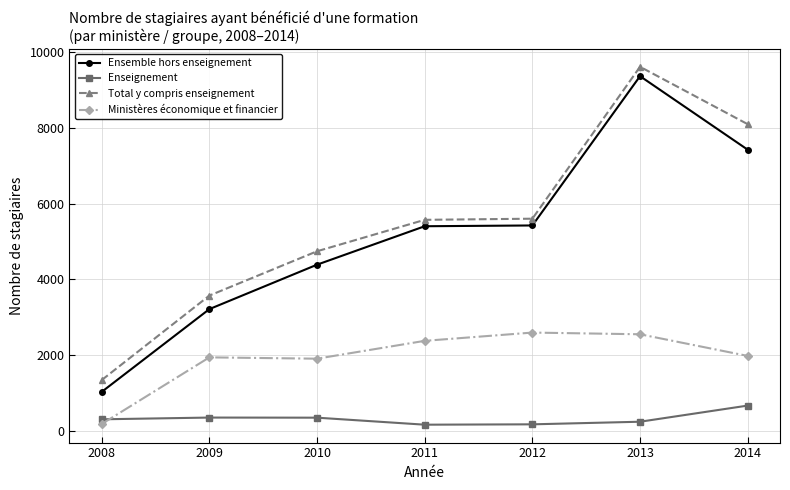

How many values in the Ministères économique et financier series are below 1983?

3